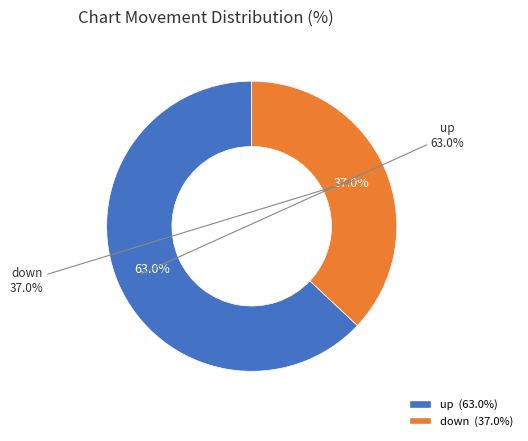

Count the number of slices in the pie.

2